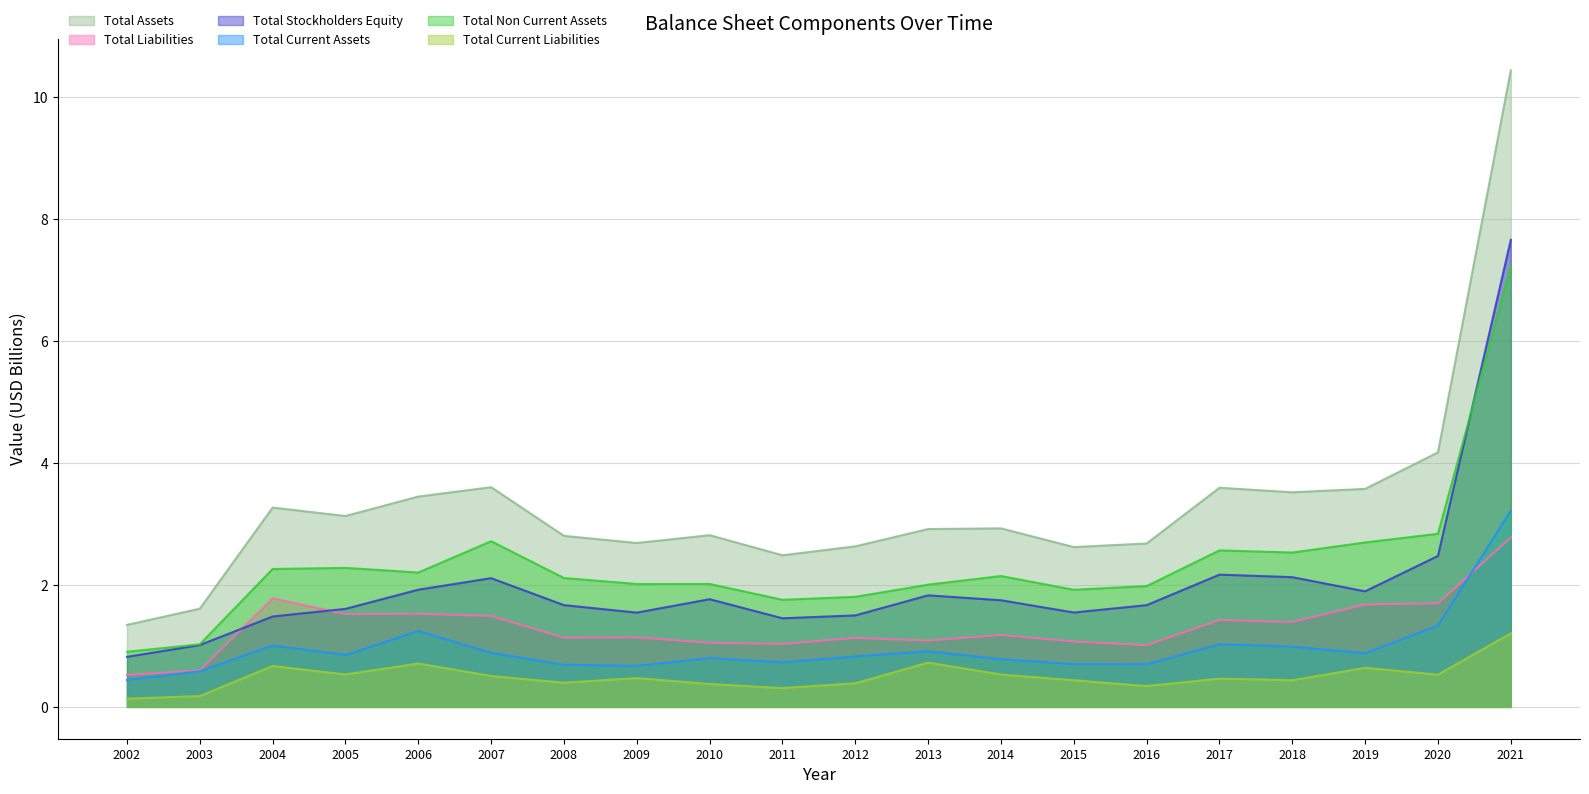

True or false: Total Stockholders Equity and Total Assets intersect in this chart.

False